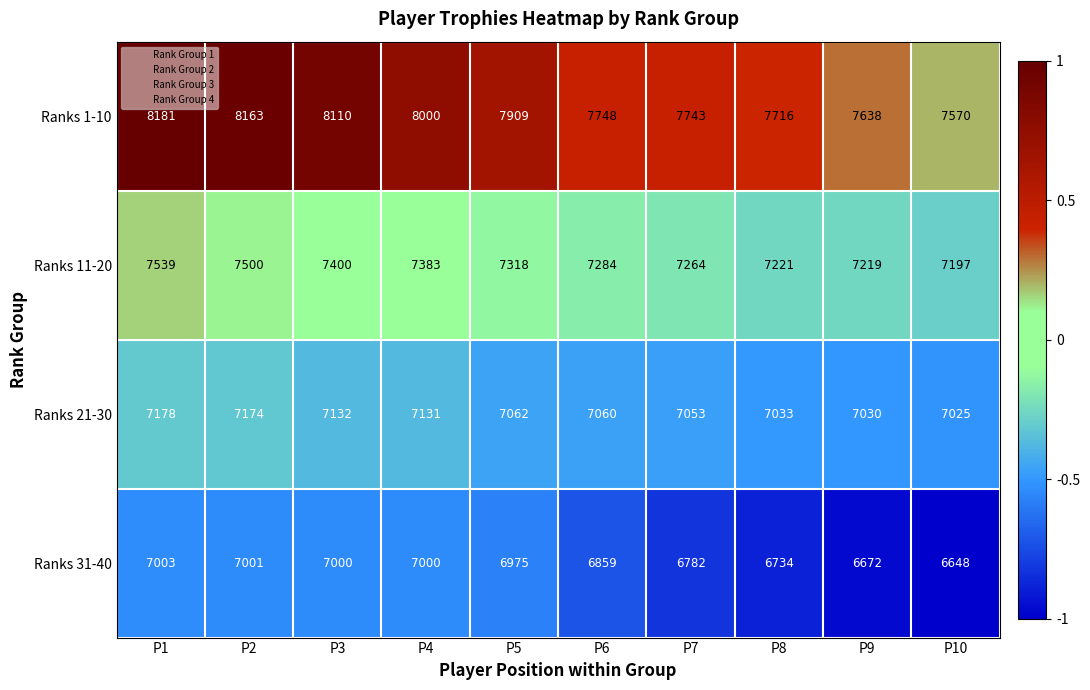

What is the greatest value displayed?

8181